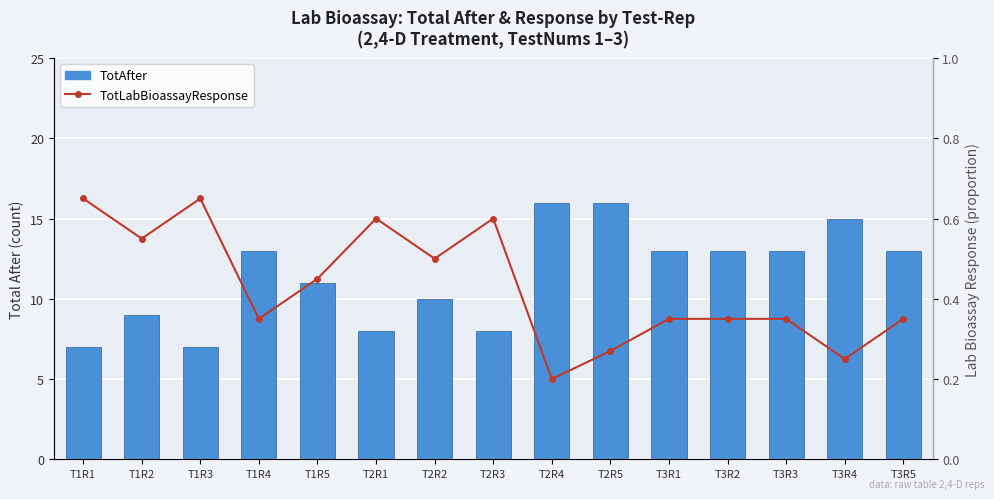

Is the value of TotLabBioassayResponse at T2R4 greater than the value of TotAfter at T1R4?

No